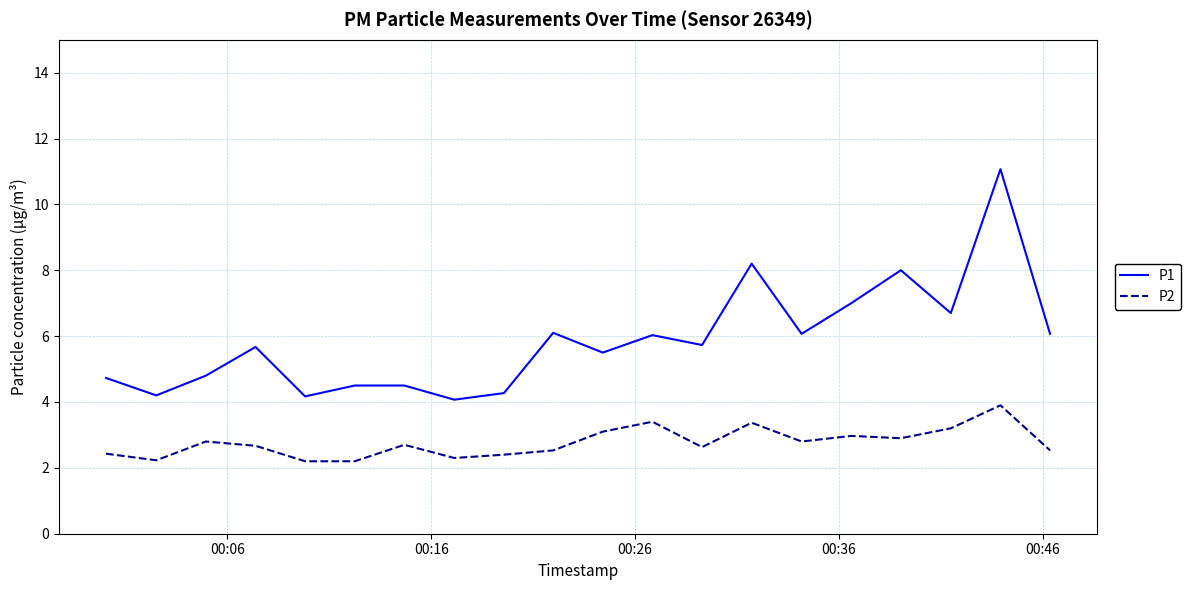

How many interior local valleys does the P1 series have?

7